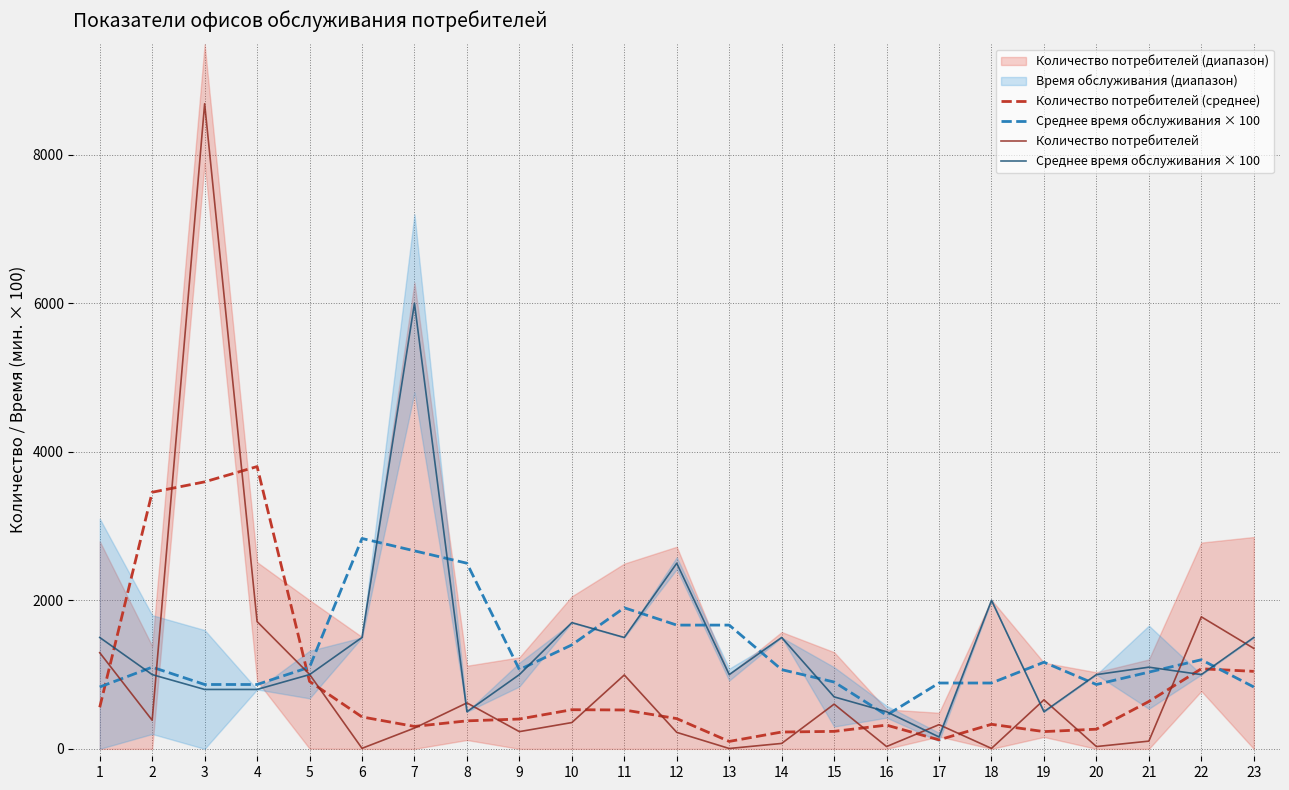

What is the total value across all series at 8?

1496.0